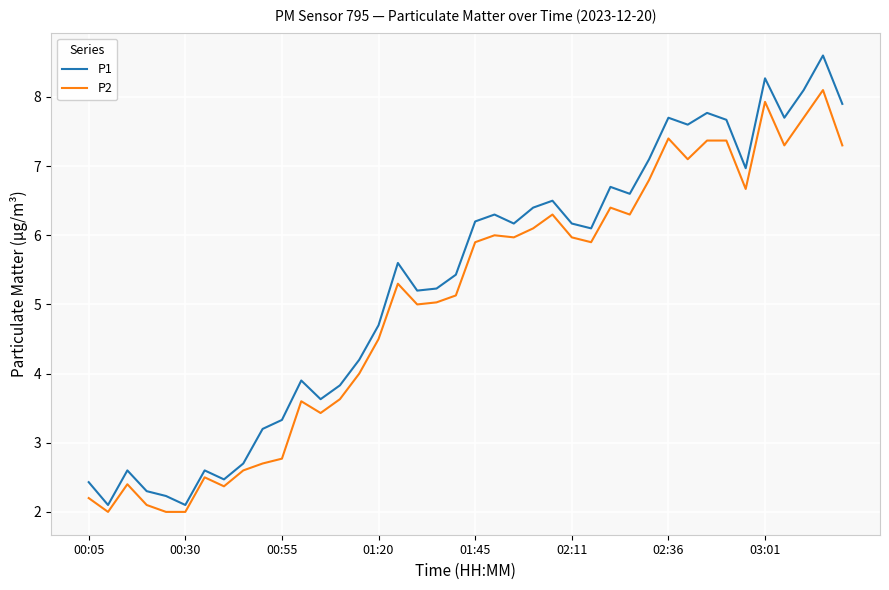

Rank the series by their average value, from highest to lowest.

P1, P2